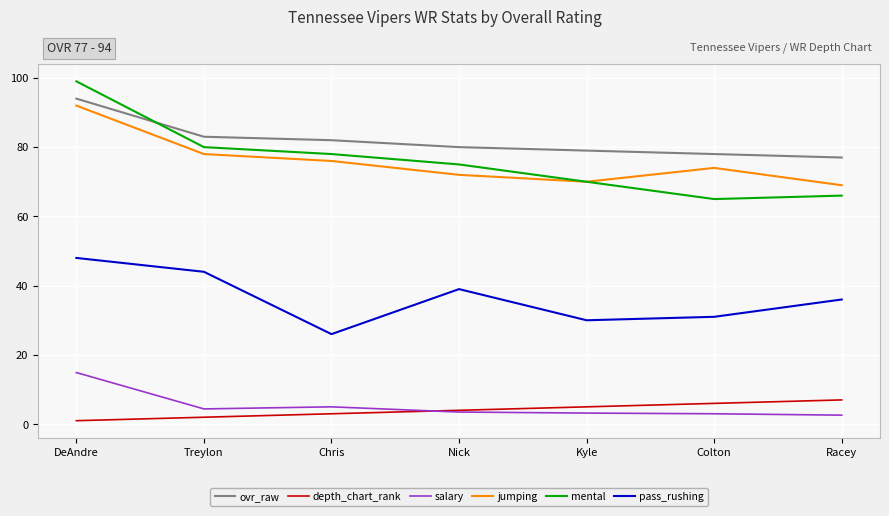

True or false: salary and ovr_raw cross at least once.

False